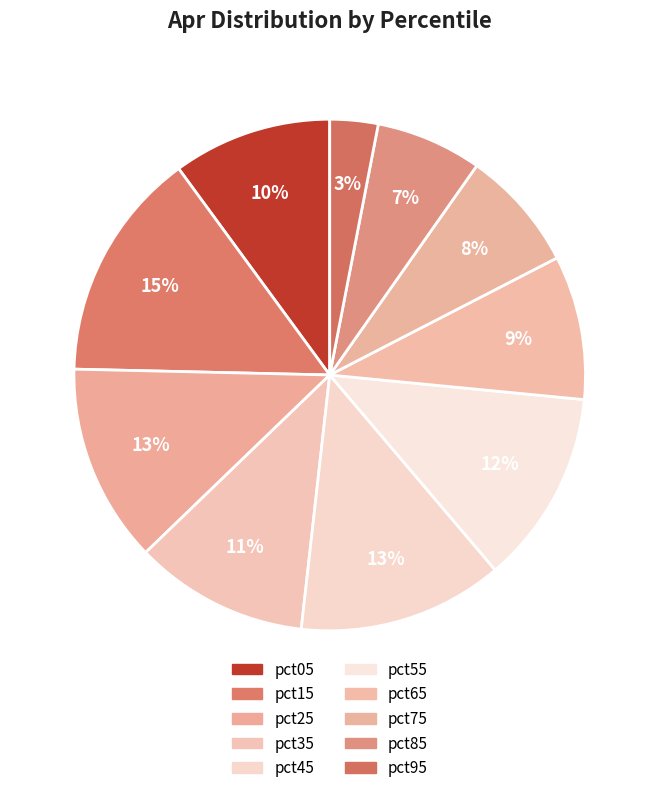

What percentage do pct85 and pct35 together represent?

17.7%